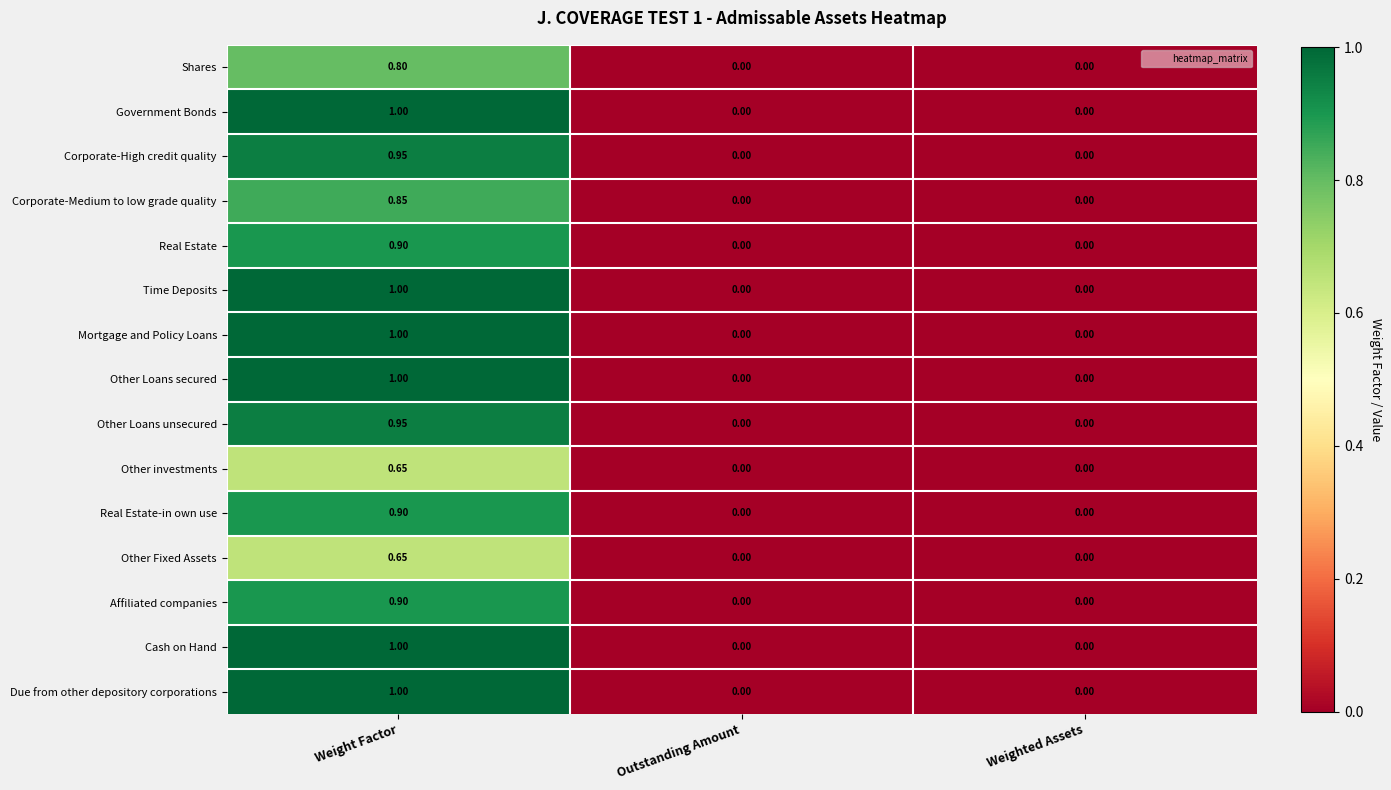

Which category has the highest value in the Real Estate series?

Weight Factor